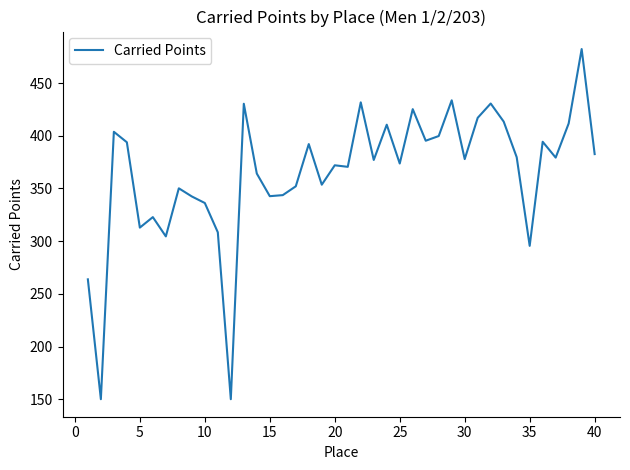

How many lines are shown in the chart?

1